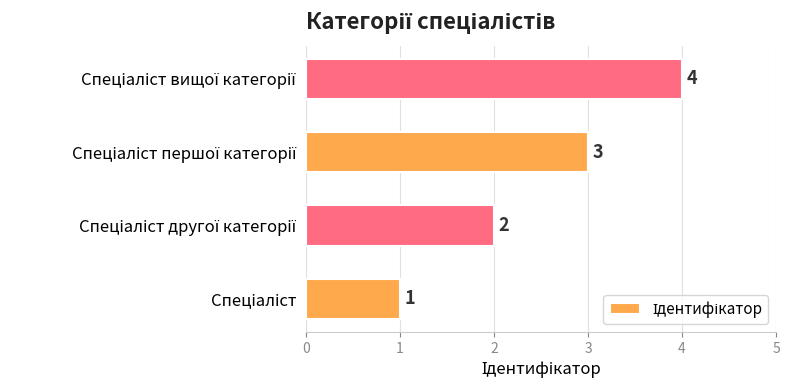

What is the greatest value displayed?

4